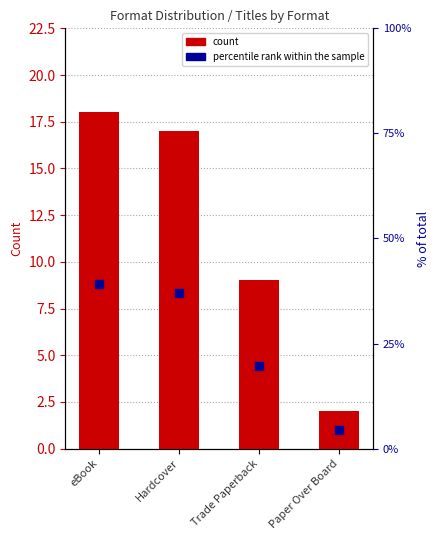

At which category is the sum across all series the highest?

eBook